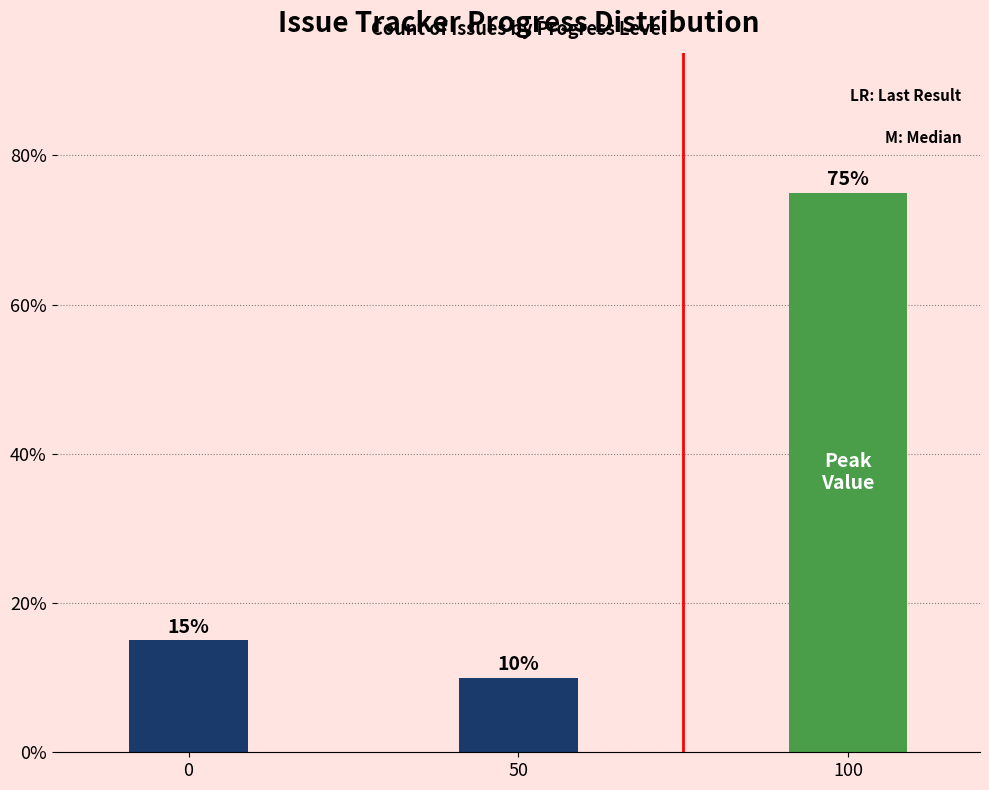

Read the value at 100, to the nearest 10.

80